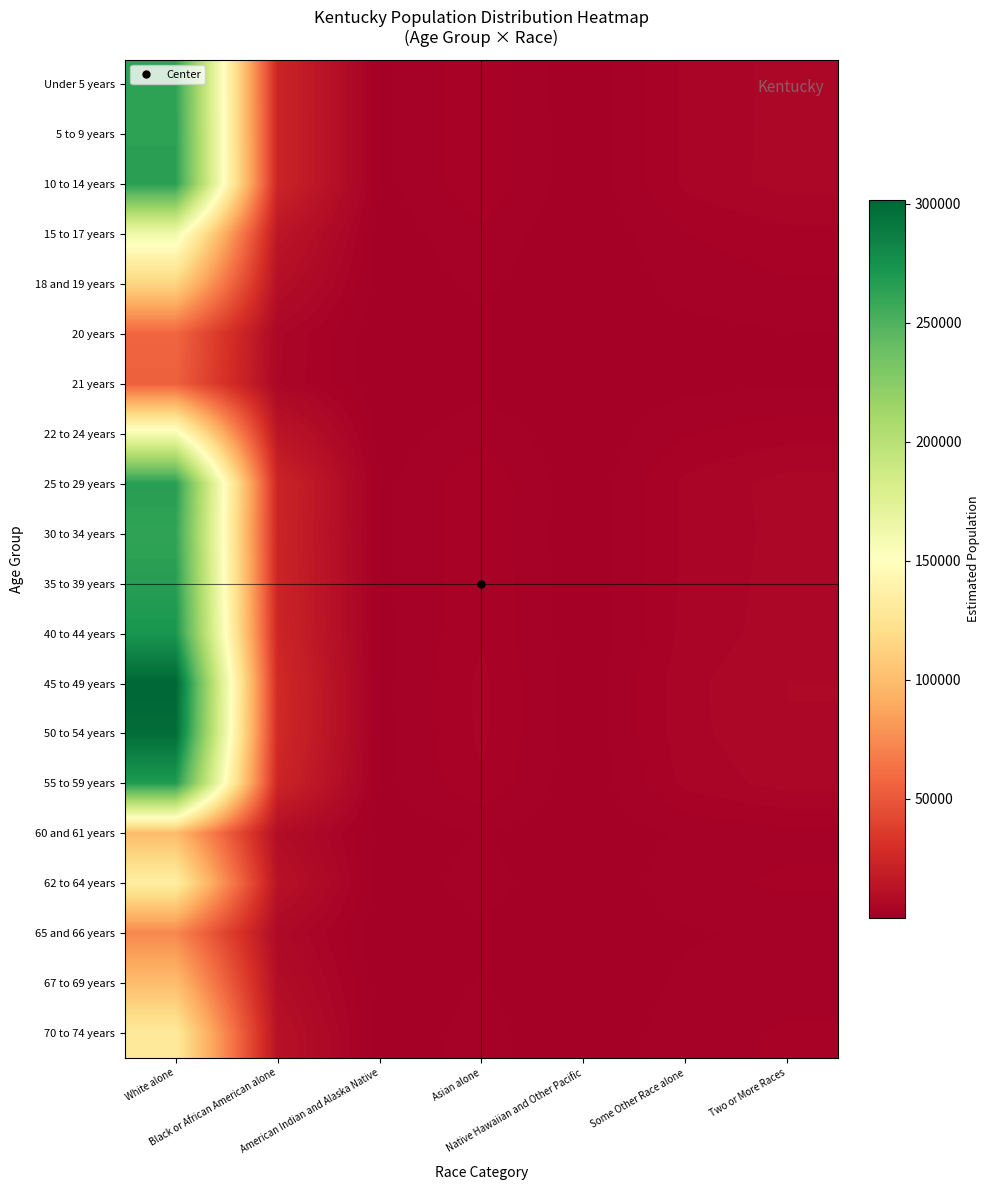

What is the total value across all series at Native Hawaiian and Other Pacific?

2501.0